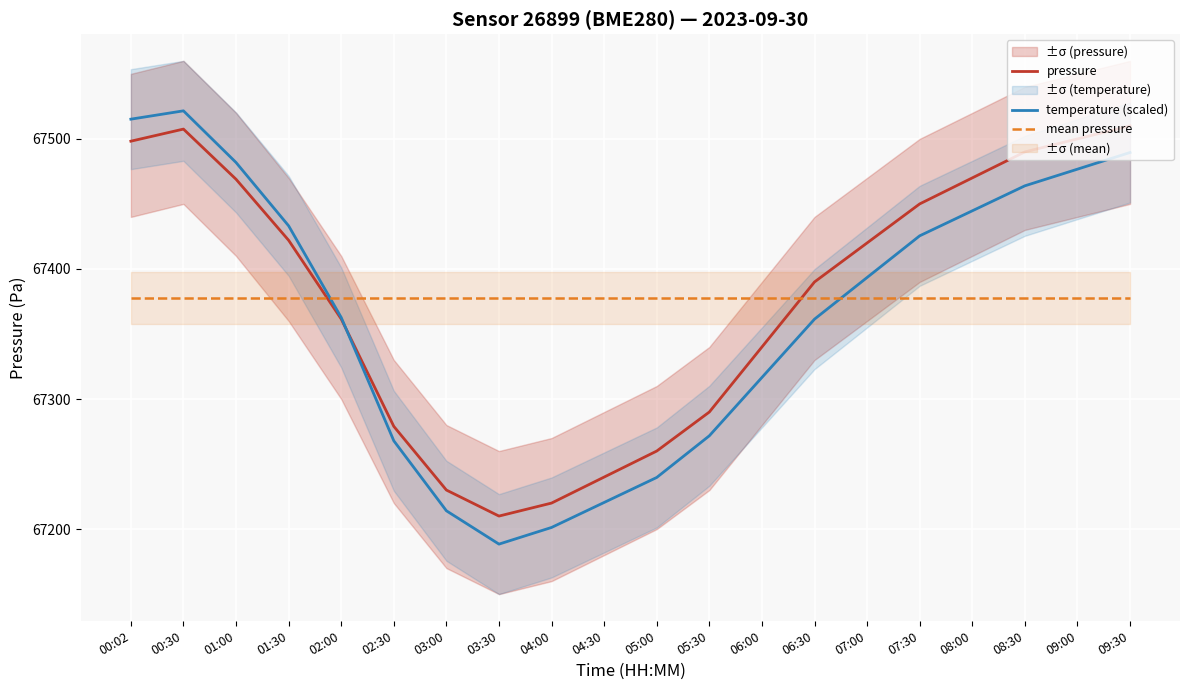

What position from the left is 02:30?

6